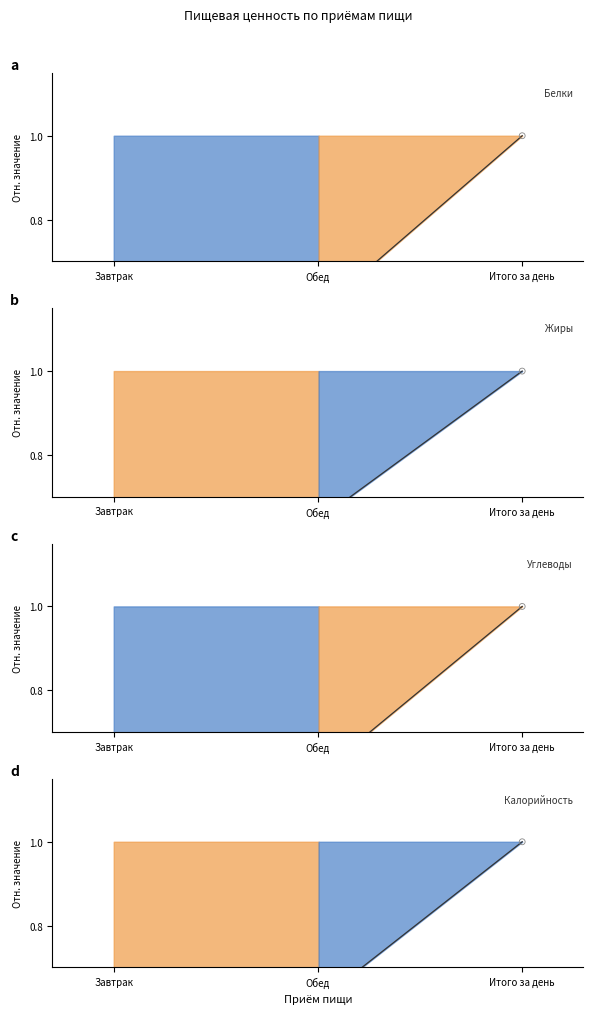

What are all the series names shown in the legend?

Белки, Жиры, Углеводы, Калорийность